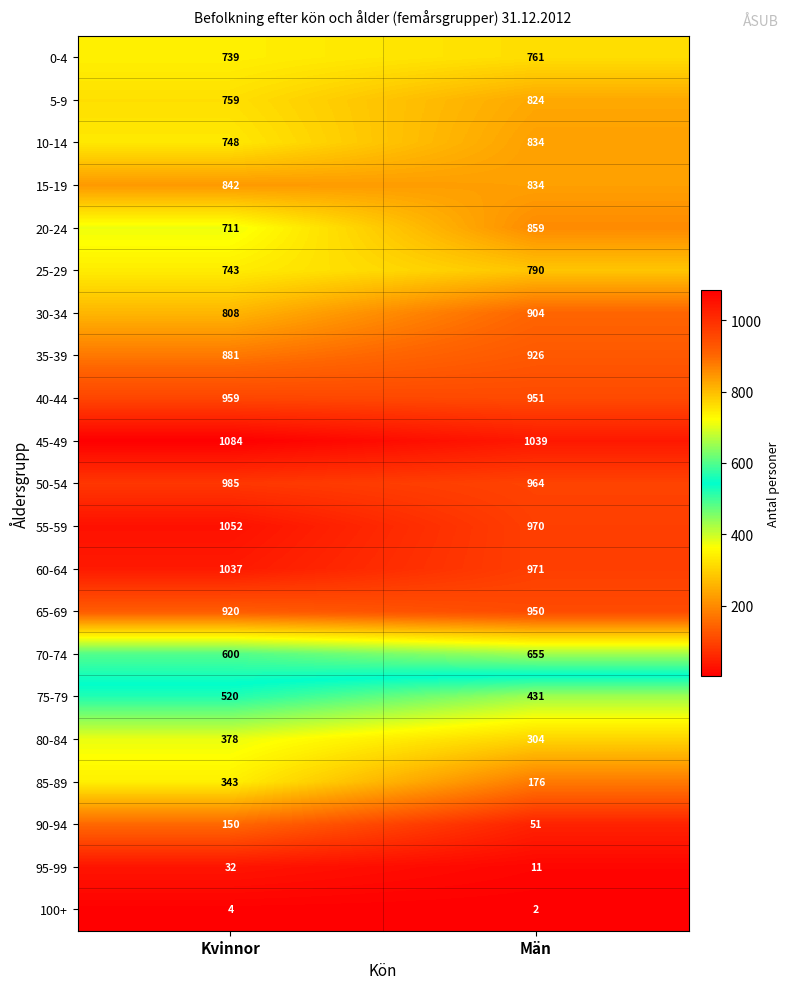

Read the 15-19 value at Kvinnor.

842